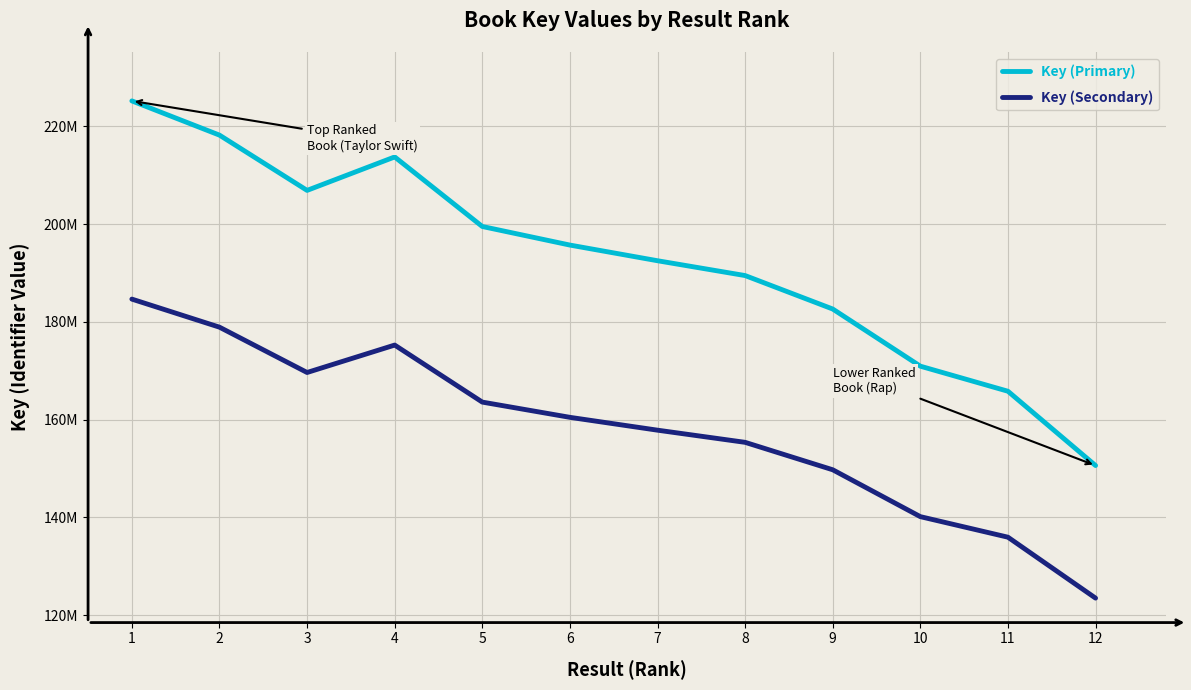

Reading left to right, transcribe all the data shown in this chart.

Key (Primary): 1=225179950	2=218181537	3=206881043	4=213720424	5=199497575	6=195698485	7=192495944	8=189463546	9=182621386	10=170934052	11=165807659	12=150617493
Key (Secondary): 1=184647559	2=178908860	3=169642455	4=175250747	5=163588011	6=160472757	7=157846674	8=155360107	9=149749536	10=140165922	11=135962280	12=123506344